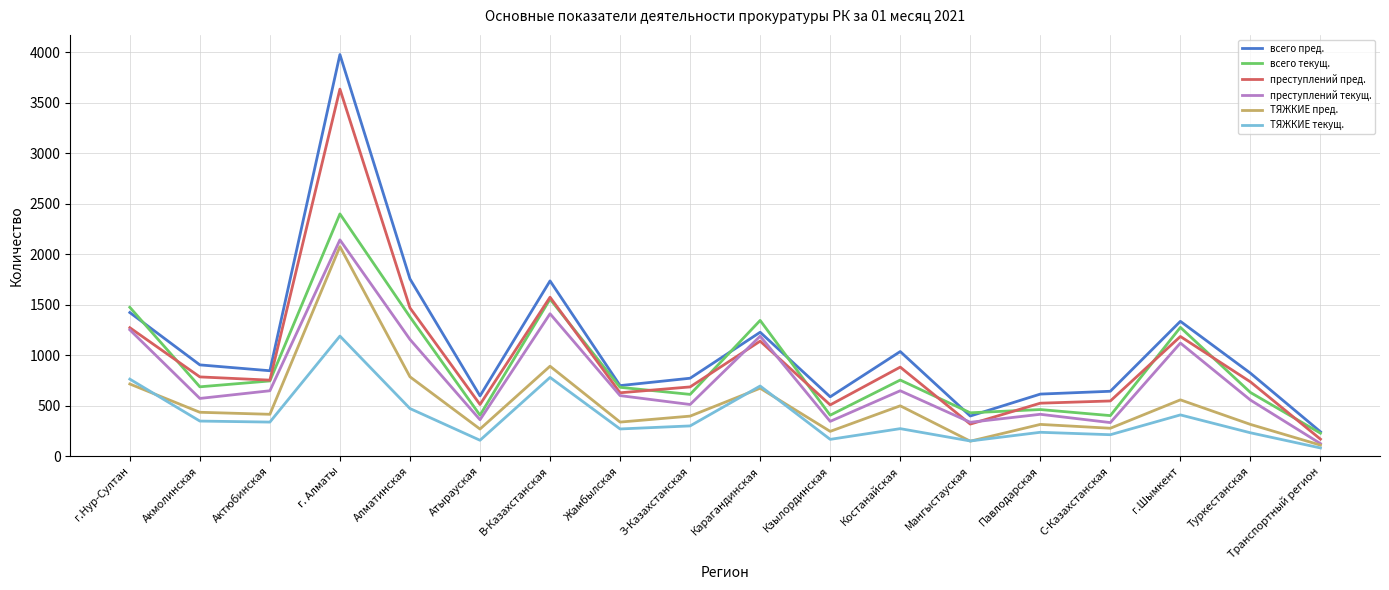

What is the total value across all series at З-Казахстанская?

3279